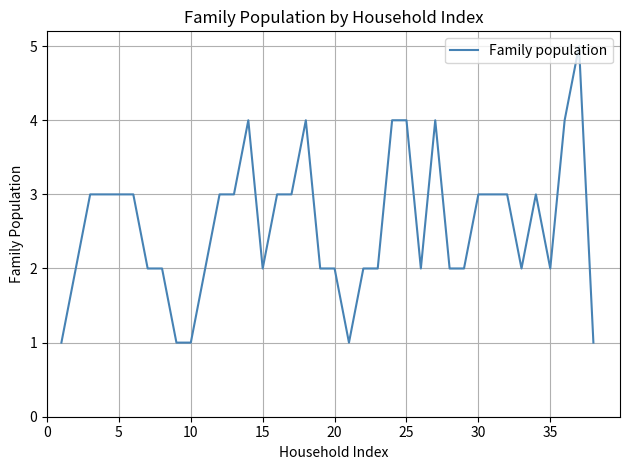

What is the difference between the maximum and minimum values?

4